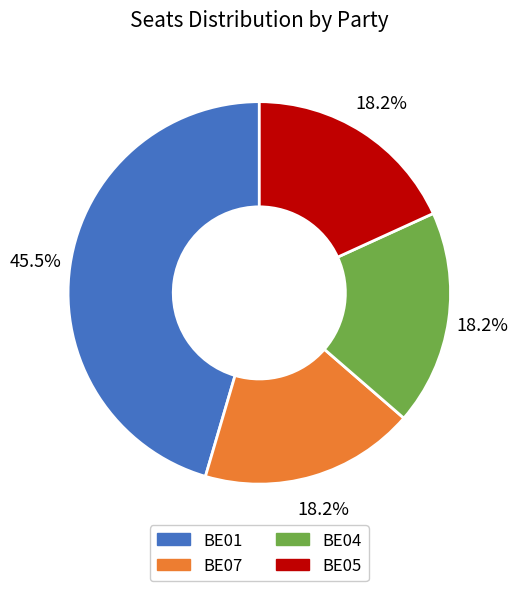

Which slice is the largest?

BE01